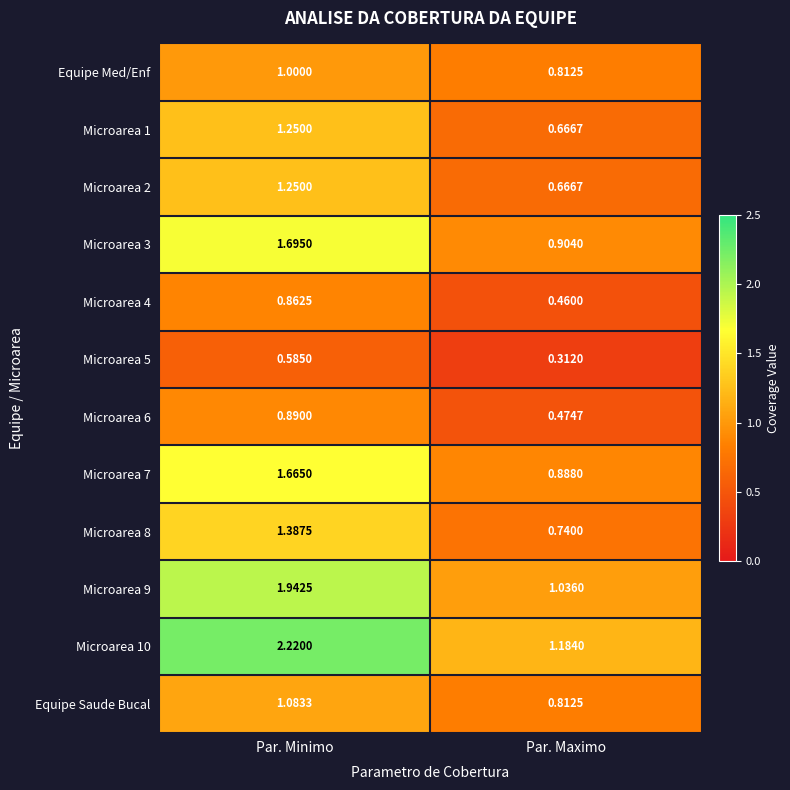

What is the spread (max minus min) of values at Par. Minimo?

1.6